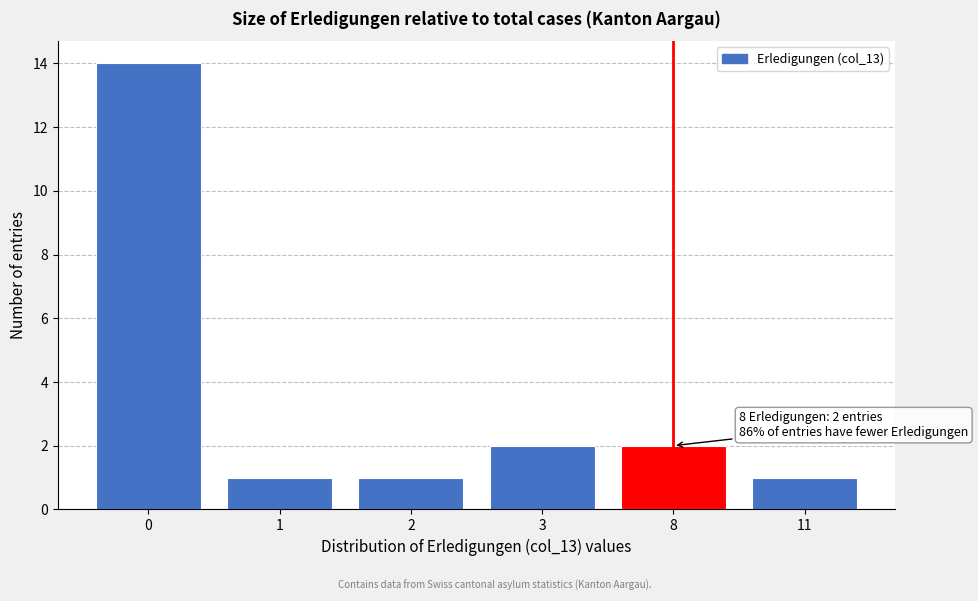

Reading left to right, list all the values displayed in this chart.

14	1	1	2	2	1